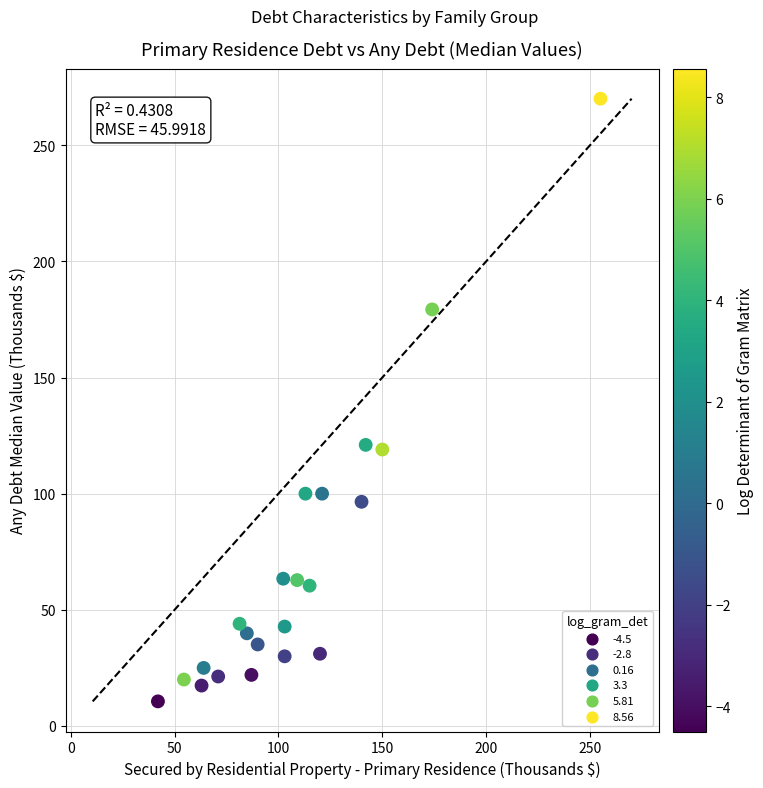

What is the range of Y values (max minus min)?

259.4